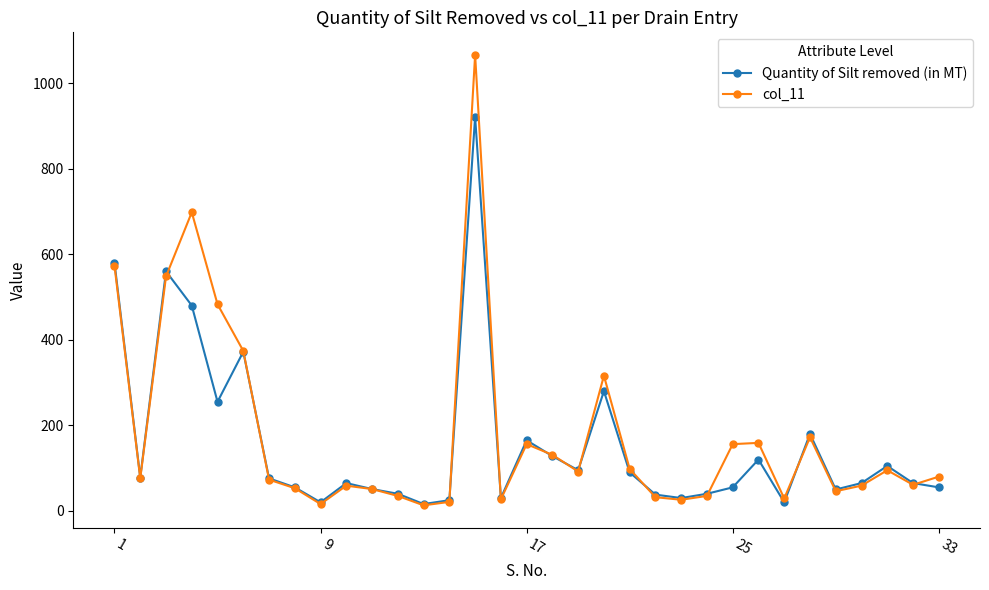

Count the number of categories in the chart.

33